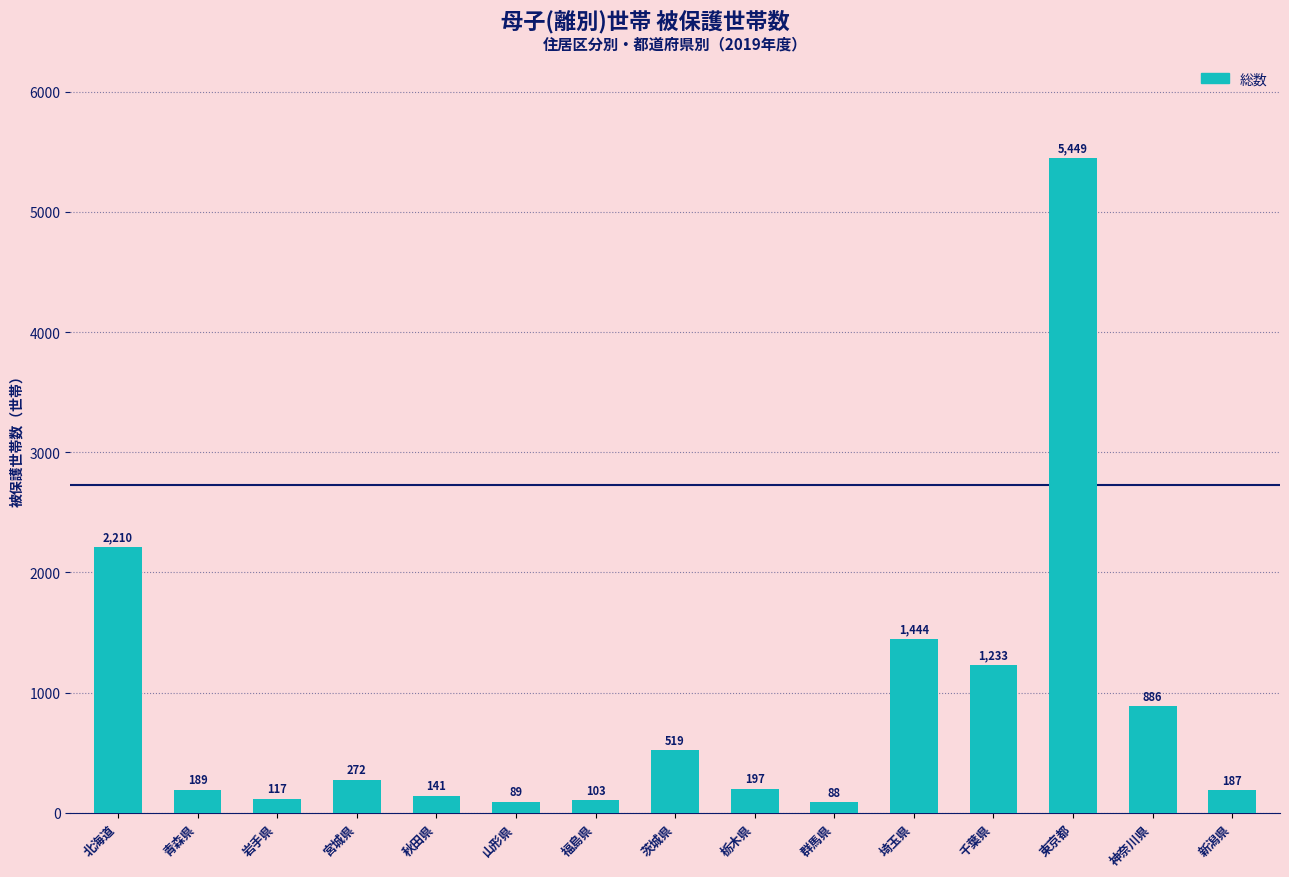

What is the greatest value displayed?

5449